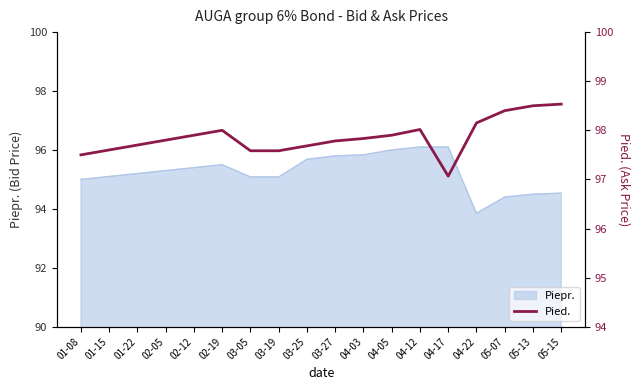

What is the highest value of the Piepr. series?

96.1